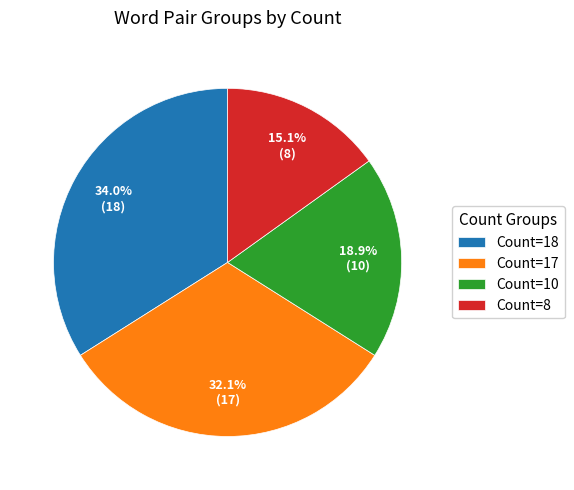

Rank the categories by value from lowest to highest.

Count=8, Count=10, Count=17, Count=18